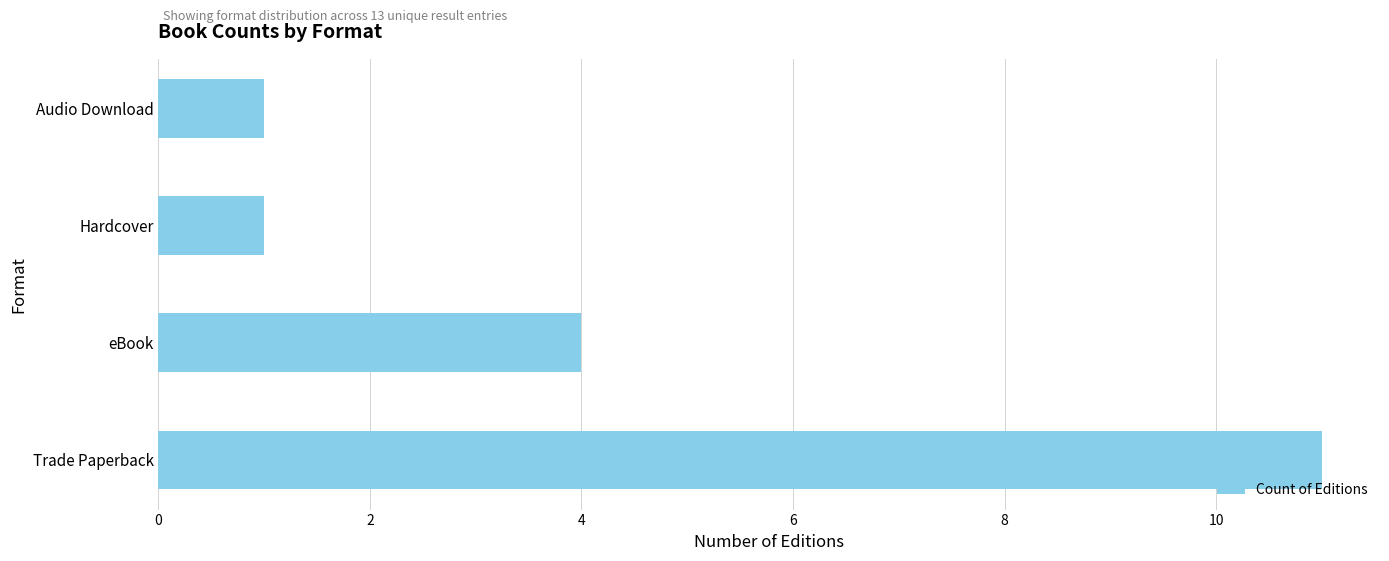

The chart shows a value of 1 at Hardcover. True or false?

True